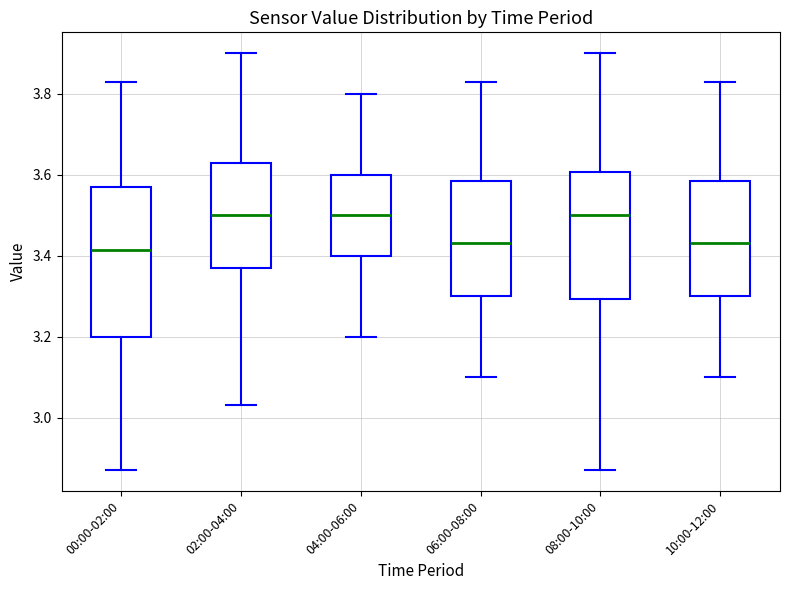

Where is the lower edge of the box for 06:00-08:00 on the y-axis? The values are not printed on the chart, so give them approximately, as read against the axis.

3.30